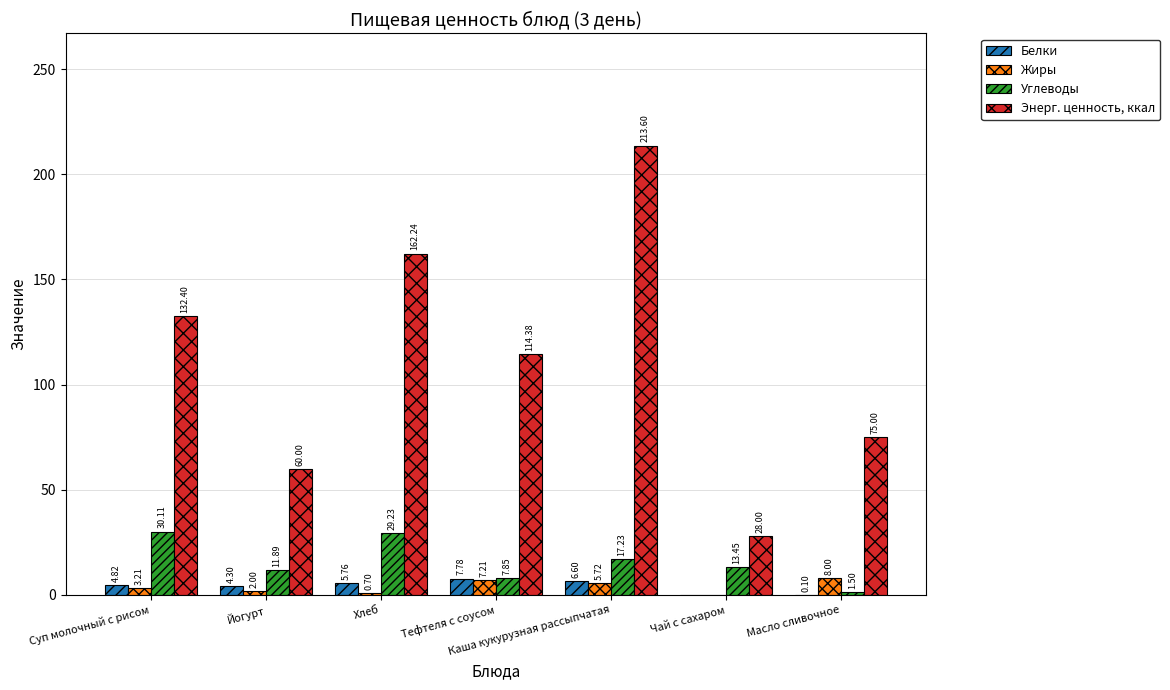

Does the chart contain stacked bars?

No